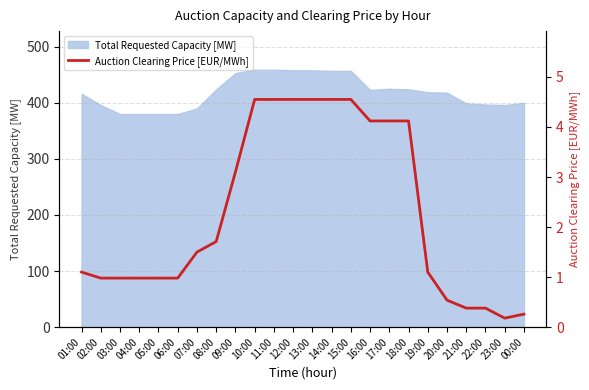

What is the sum of all values?

54.8